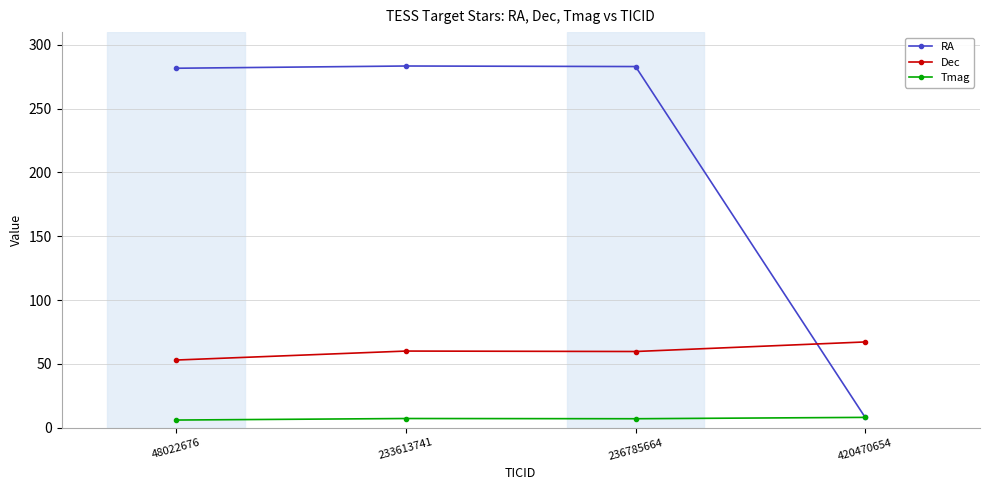

What is the value of the Dec point at the 3rd from the left?

59.7